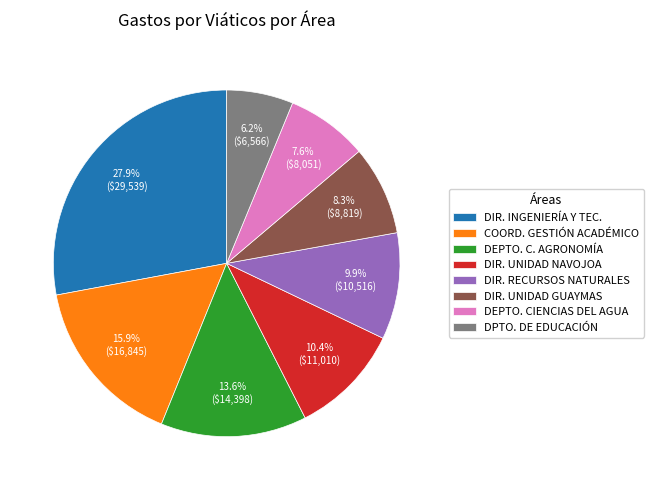

Which has a higher value, DIR. UNIDAD GUAYMAS or DIR. RECURSOS NATURALES?

DIR. RECURSOS NATURALES